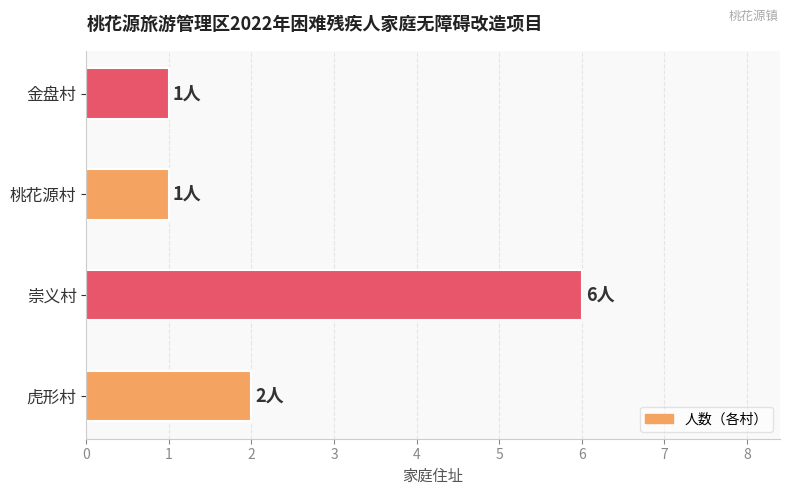

The value at 崇义村 is 6. True or false?

True